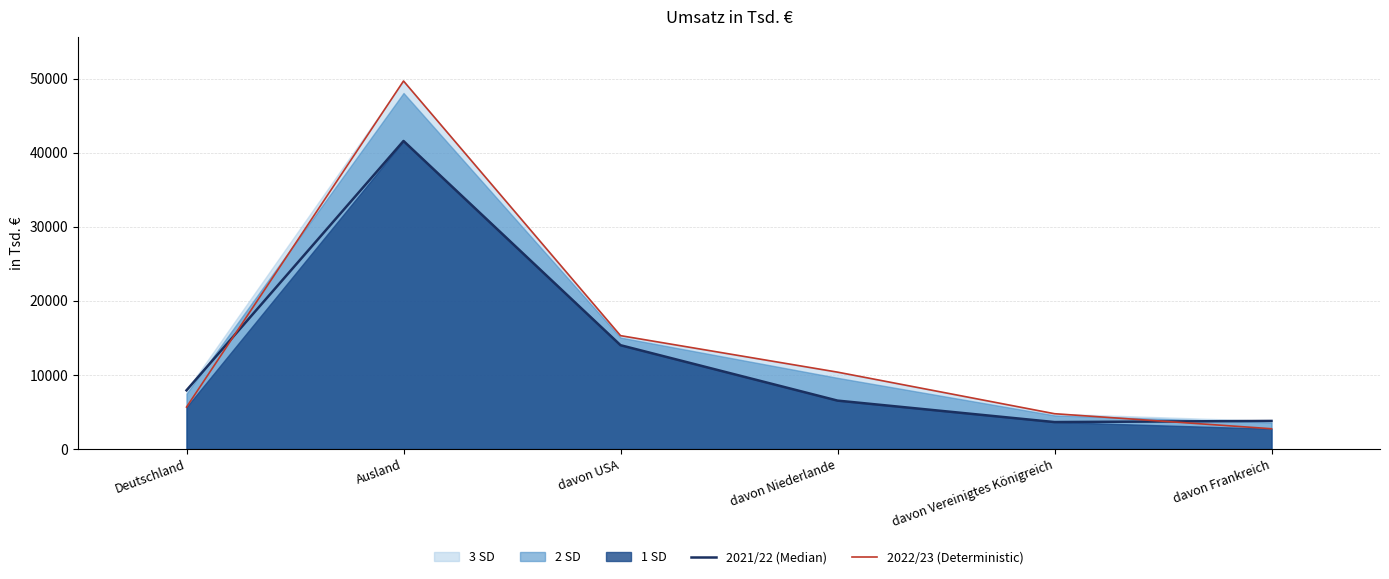

At which label is 2021/22 (Median) closest to 22611?

davon USA